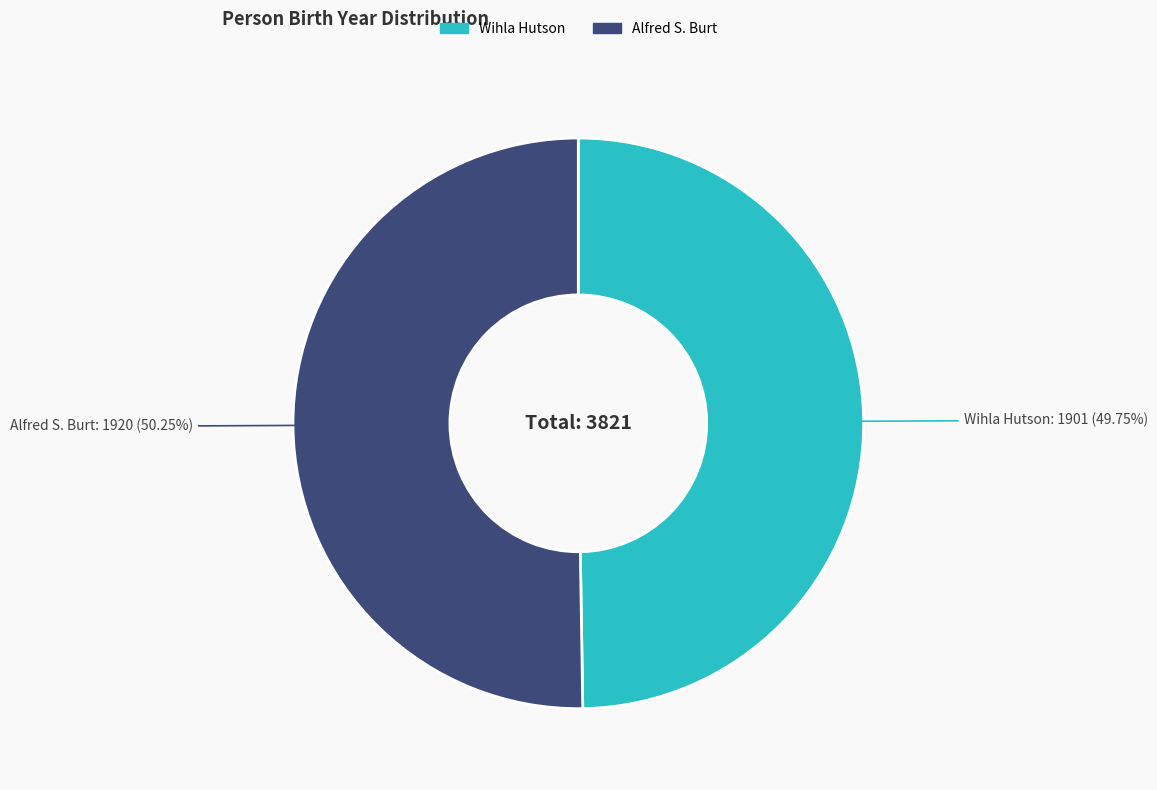

What is the ratio of the value at Wihla Hutson to the value at Alfred S. Burt?

1.0